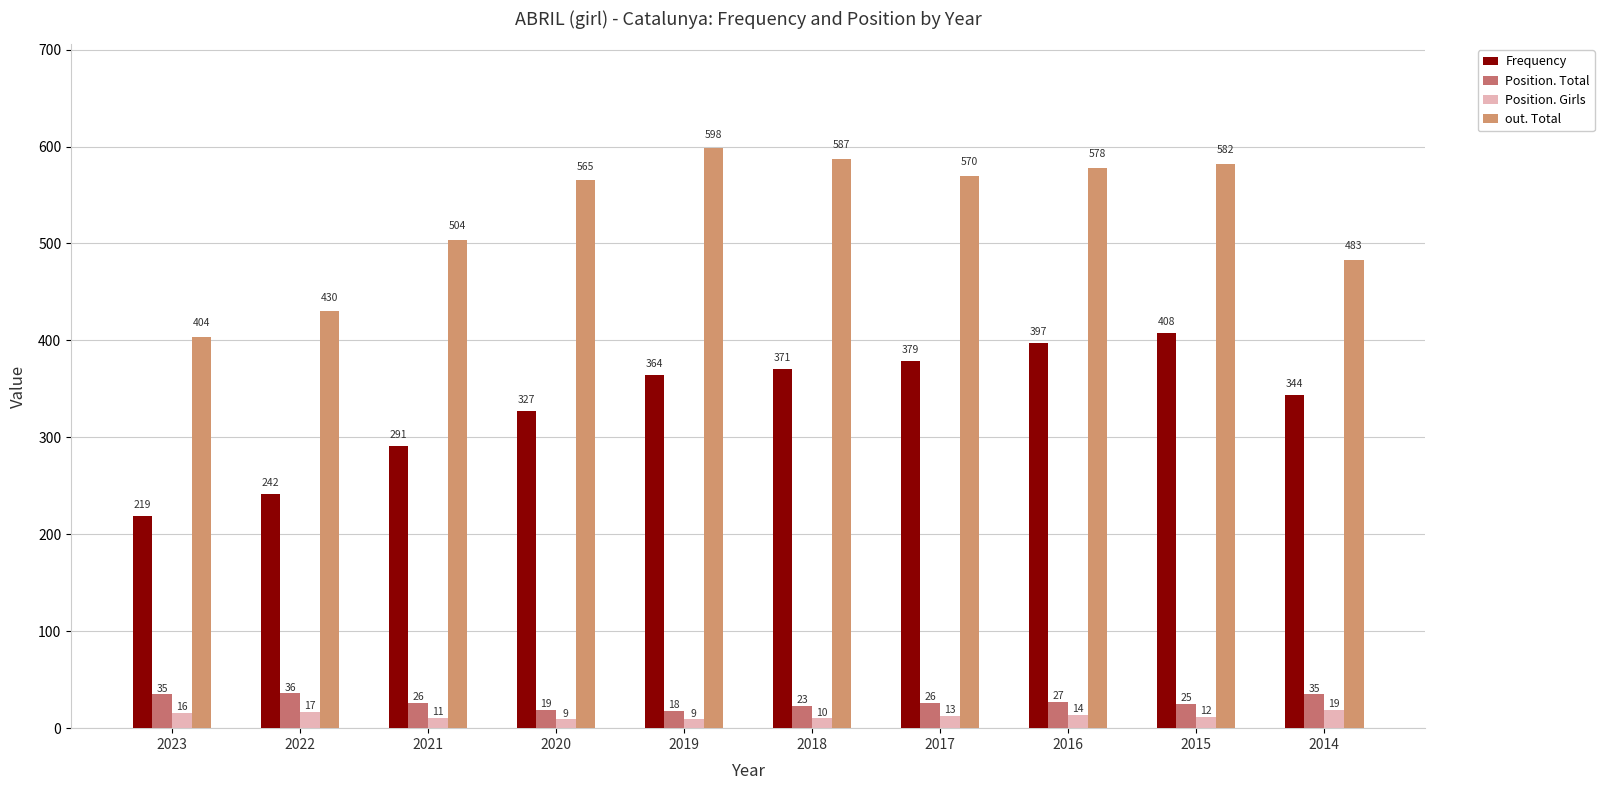

Reading left to right, transcribe all the data shown in this chart.

Frequency: 219	242	291	327	364	371	379	397	408	344
Position. Total: 35	36	26	19	18	23	26	27	25	35
Position. Girls: 16	17	11	9	9	10	13	14	12	19
out. Total: 404	430	504	565	598	587	570	578	582	483